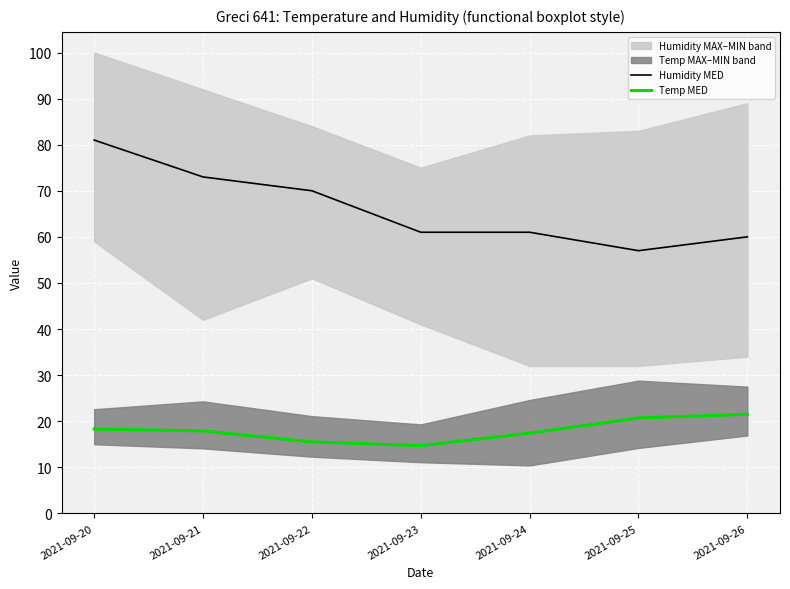

What is the value of the Temp MED point at the 3rd from the left?

15.5